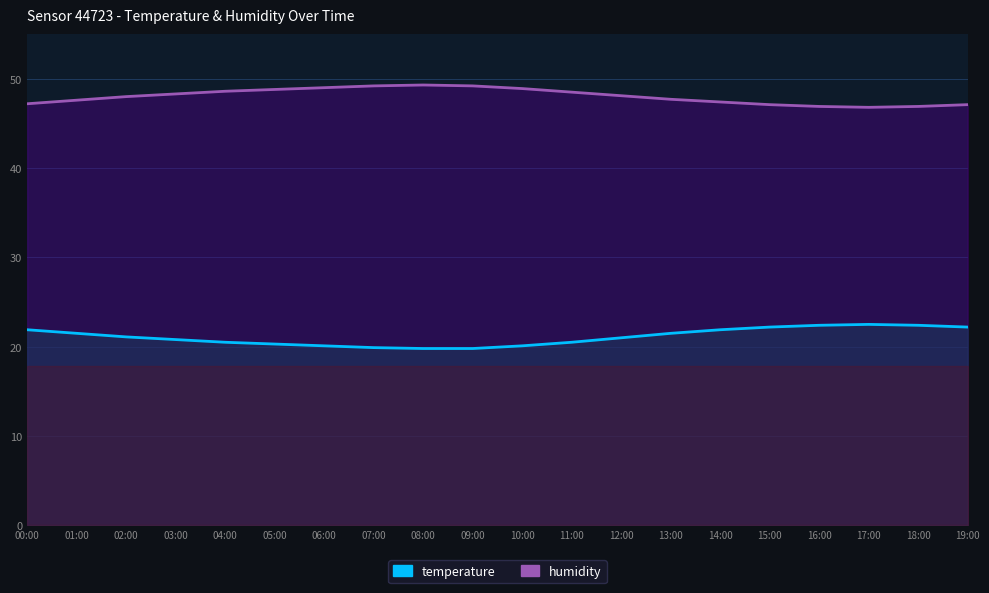

List the labels in order of value, smallest first.

08:00, 09:00, 07:00, 06:00, 10:00, 05:00, 04:00, 11:00, 03:00, 12:00, 02:00, 01:00, 13:00, 00:00, 14:00, 15:00, 19:00, 16:00, 18:00, 17:00